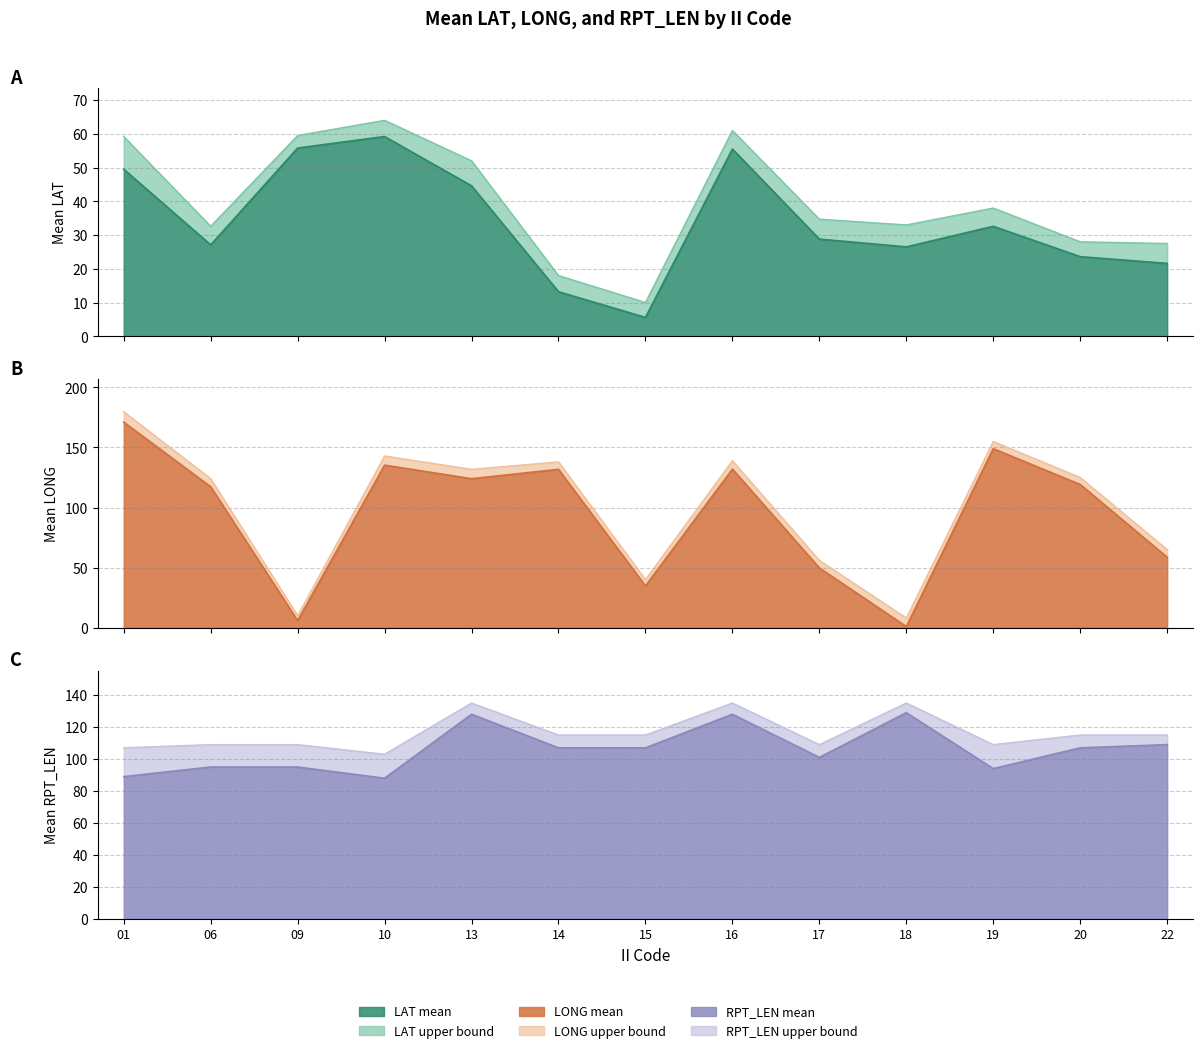

At which label does LONG_mean reach its peak?

01